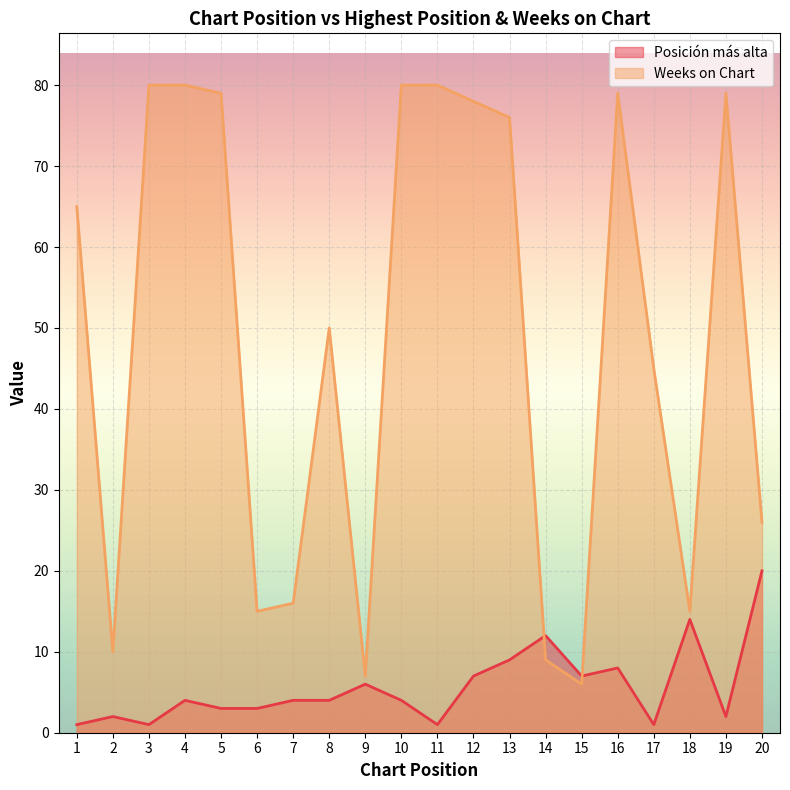

Which series has the largest total across all categories?

Weeks on Chart